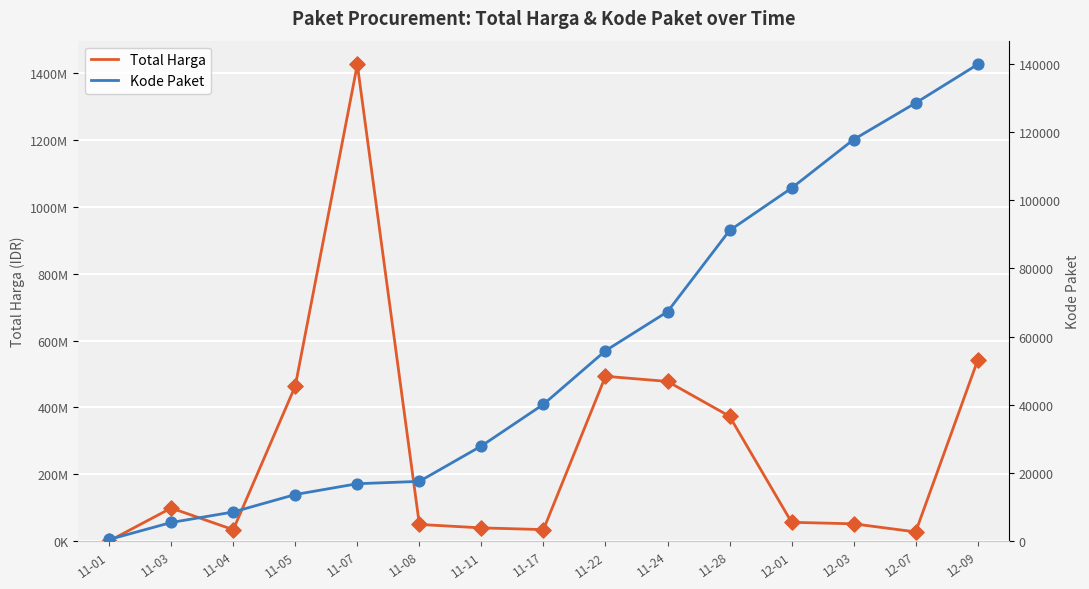

Which series has the largest Y range (max minus min)?

Total Harga